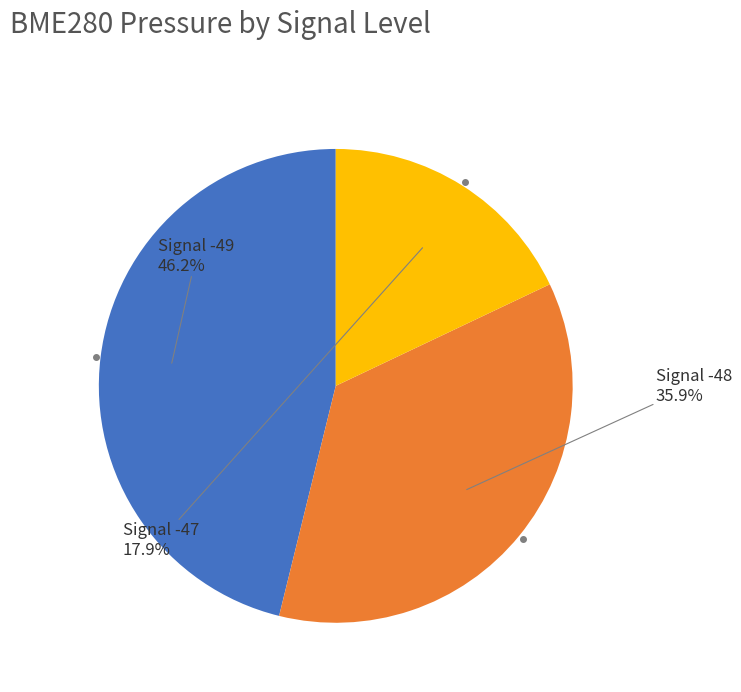

Is there a majority slice in this chart?

No